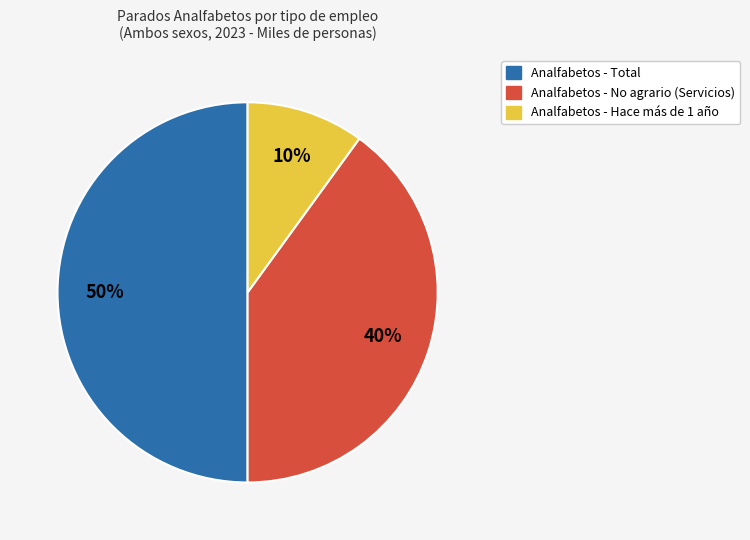

Does any single category account for the majority?

No